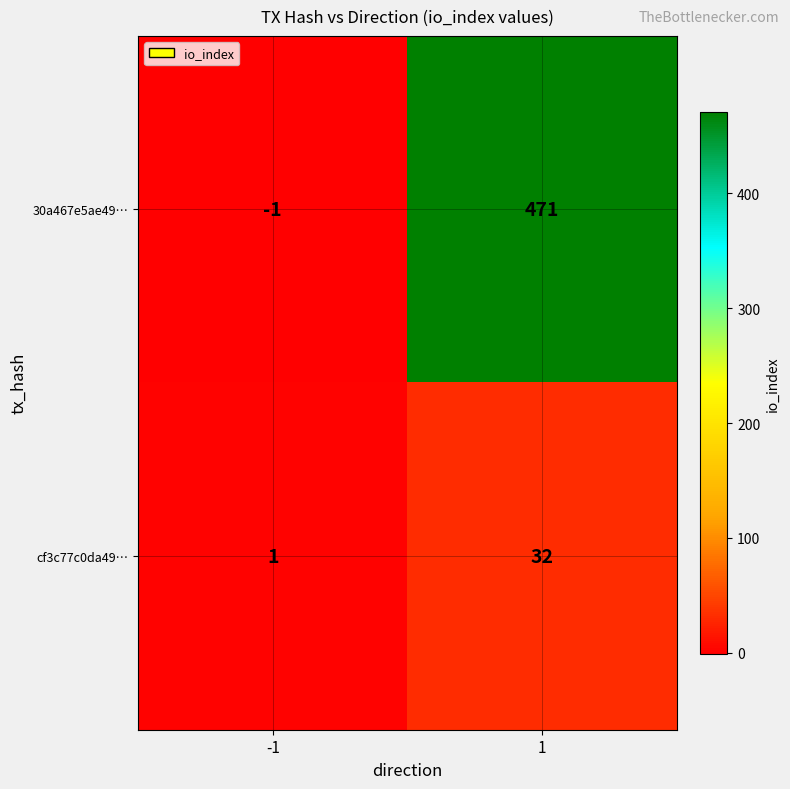

Which series changed the most between -1 and 1?

30a467e5ae49…